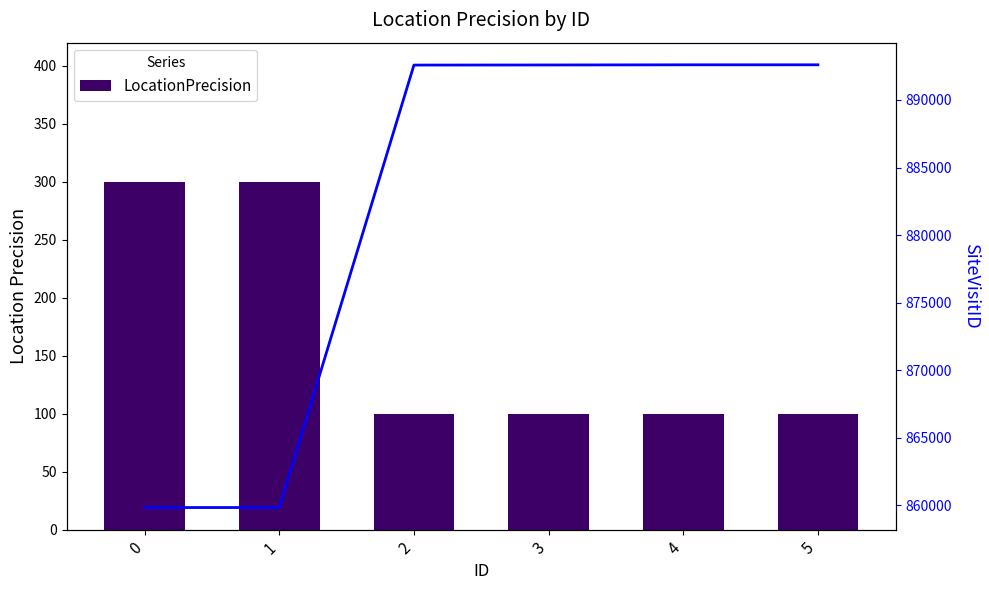

Which series has the largest total across all categories?

SiteVisitID